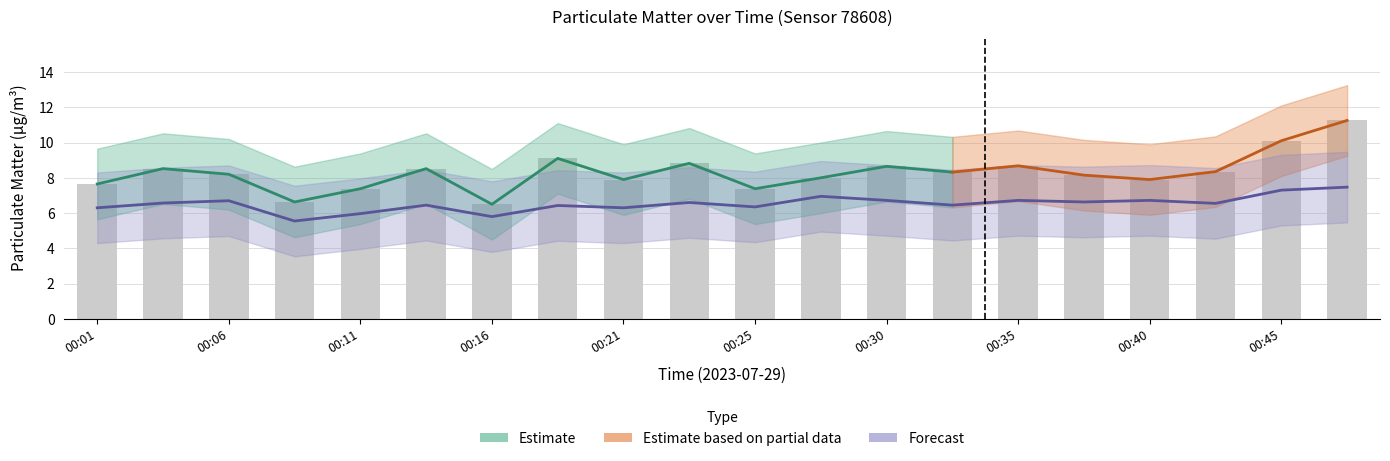

What is the difference between the P2_upper values at 00:13 and 00:06?

0.2